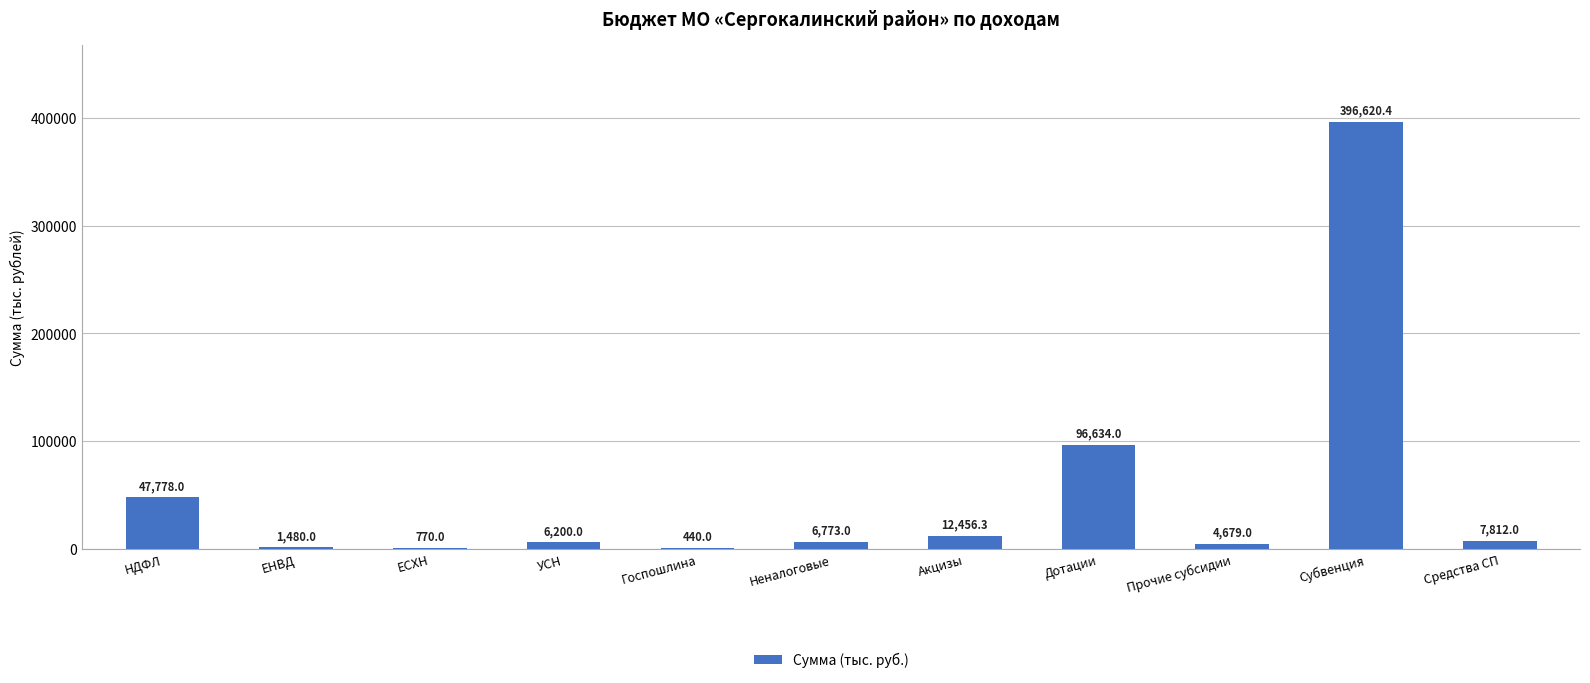

Which has a higher value, УСН or Субвенция?

Субвенция